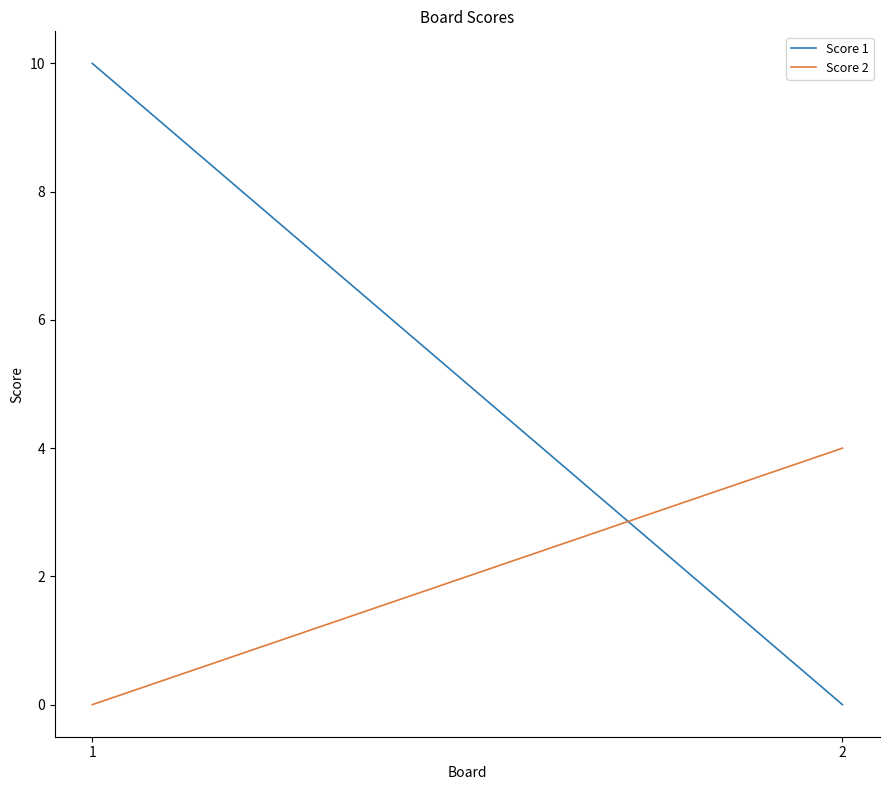

Which series has the largest total across all categories?

Score 1